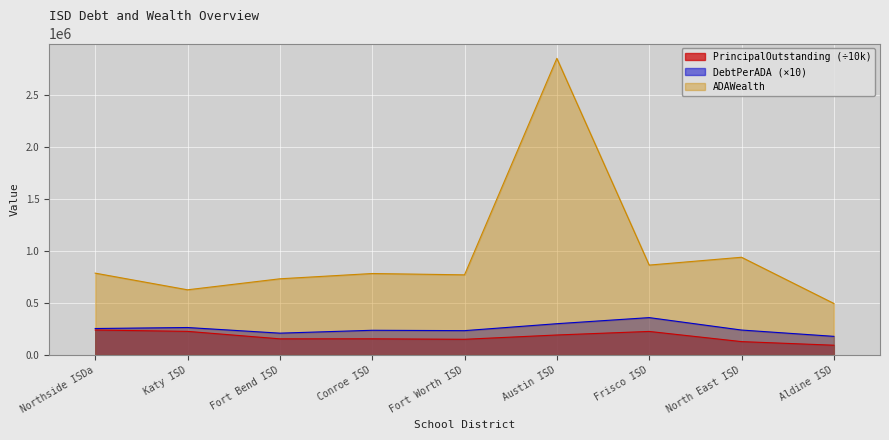

What is the label of the 4th point from the left?

Conroe ISD